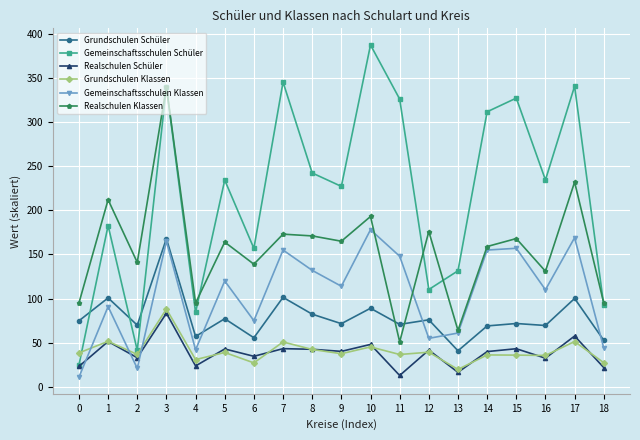

Where is the first local minimum for Realschulen Schüler?

2